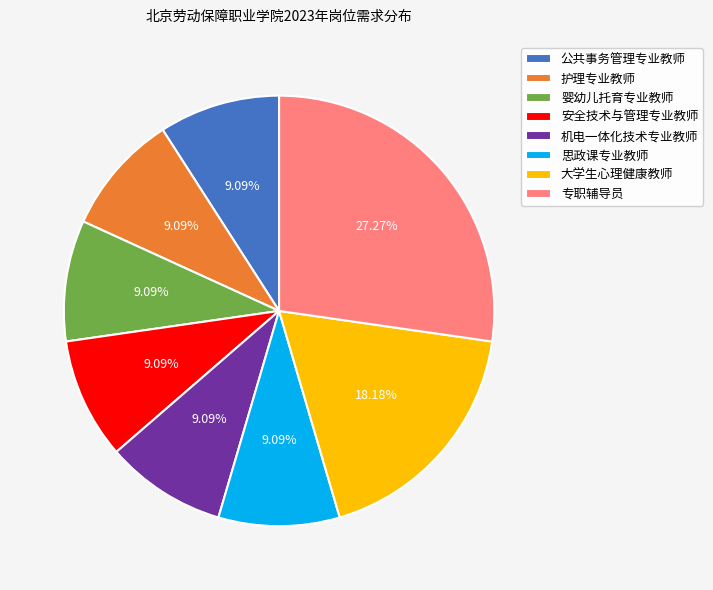

True or false: 安全技术与管理专业教师 accounts for 9% of the total.

True